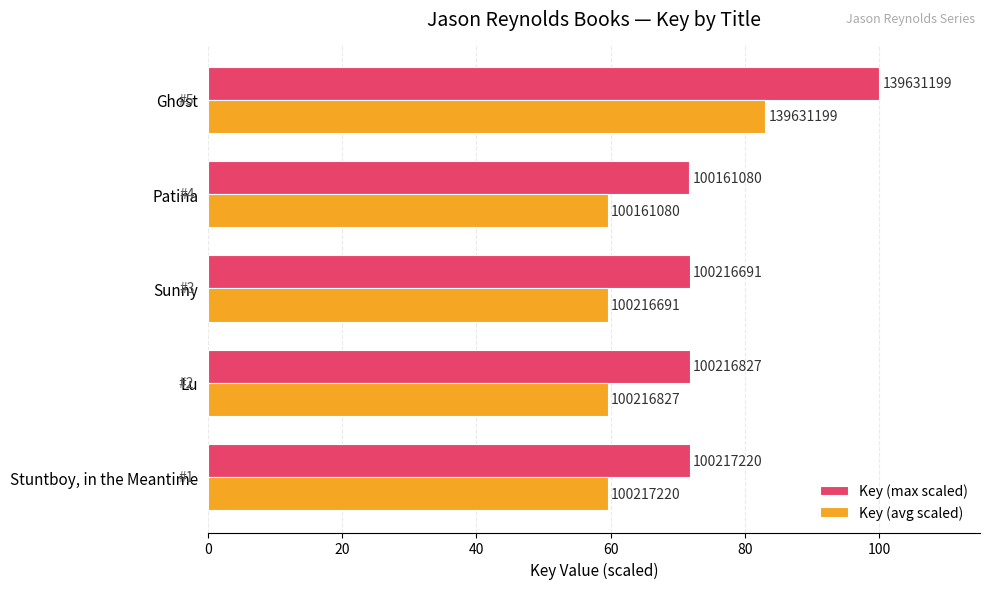

What is the maximum value for Key (avg scaled)?

83.0